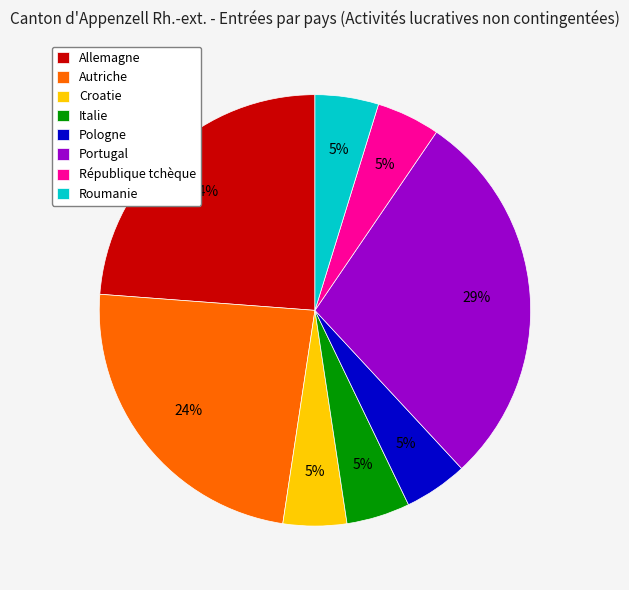

Is it true that Autriche is 24% of the pie?

True